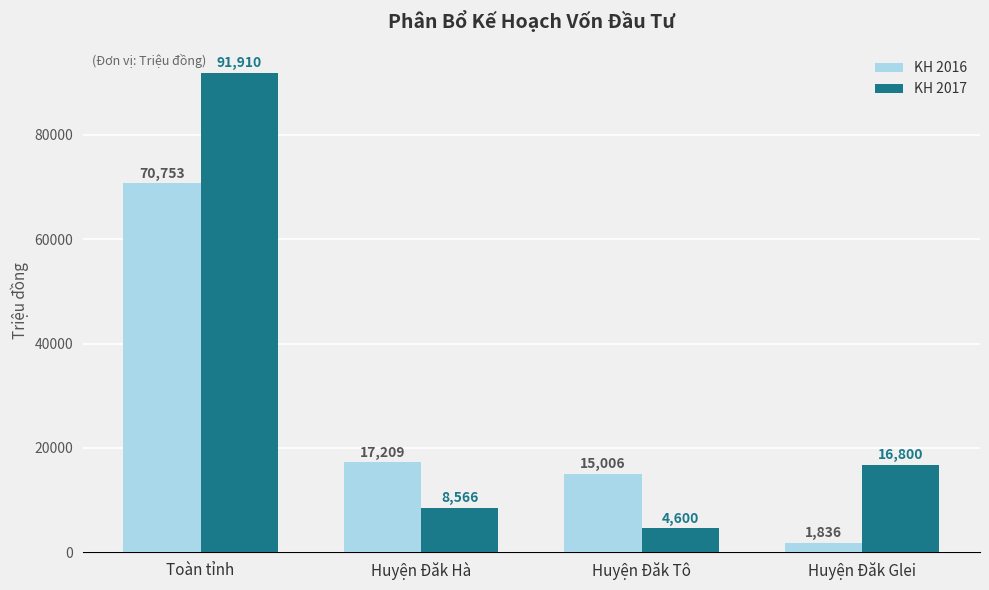

True or false: KH 2016 has a value of 1836.4 at Huyện Đăk Glei.

True